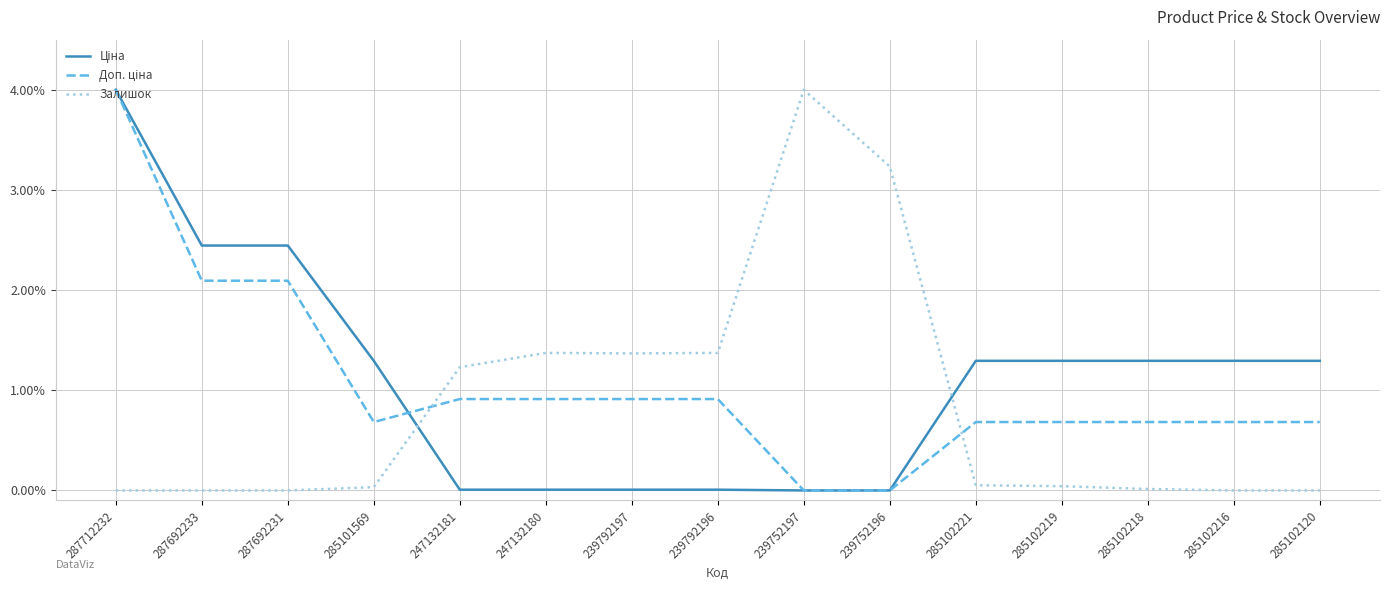

What is the greatest value displayed?

4.0